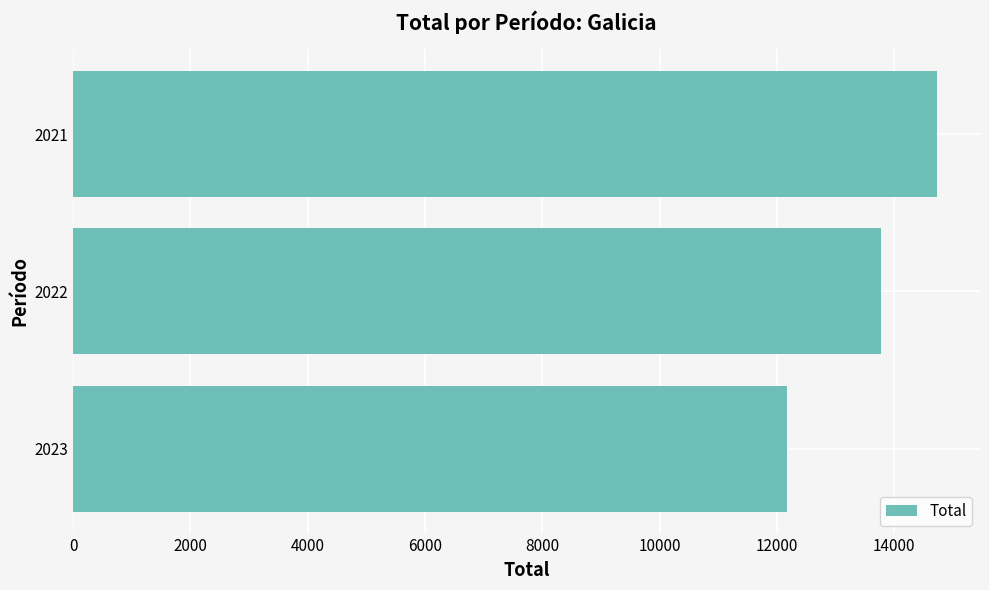

Is it true that the value at 2023 is 12177?

True